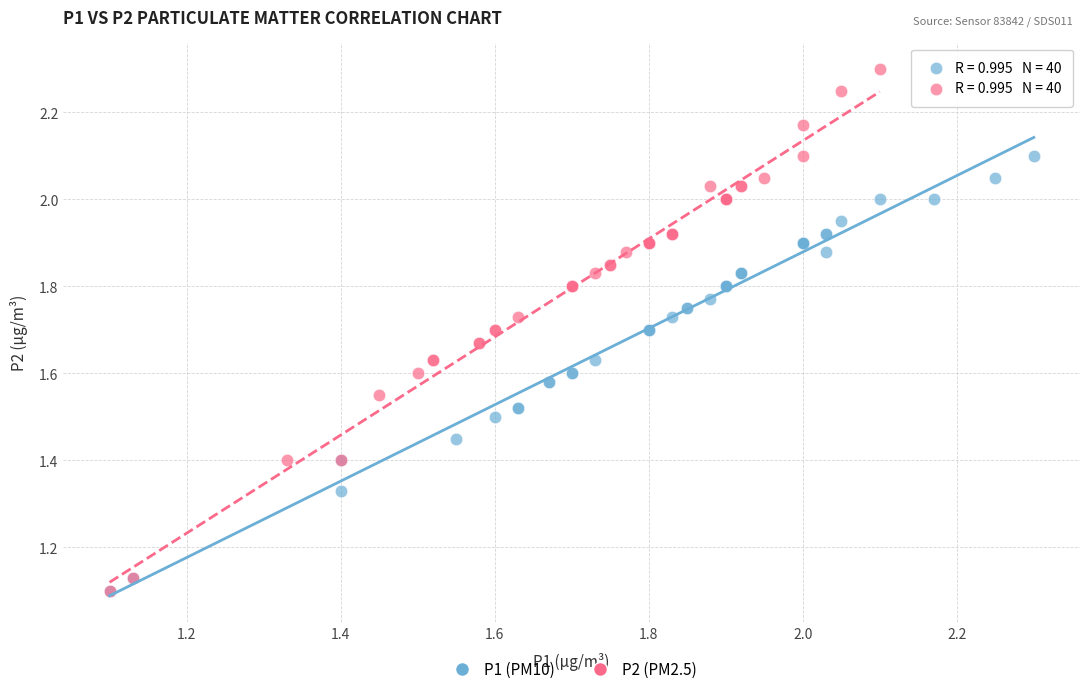

Which series has the widest spread of Y values?

P2 (PM2.5)